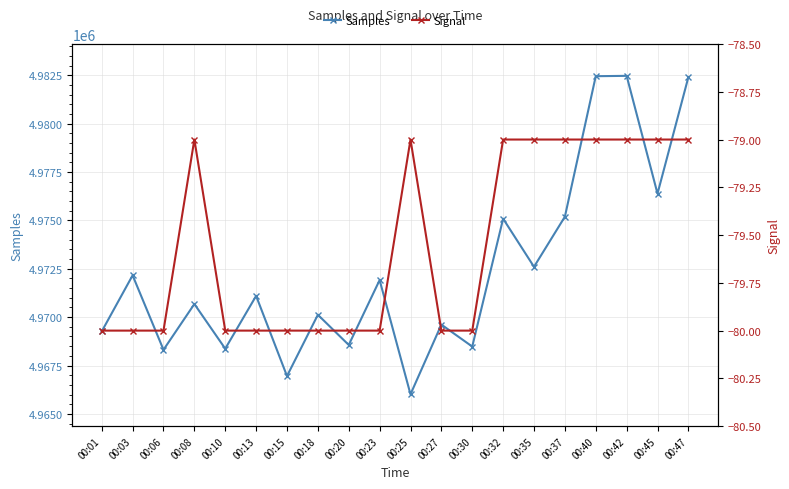

True or false: Signal has more than 0 points higher than both neighbors.

True